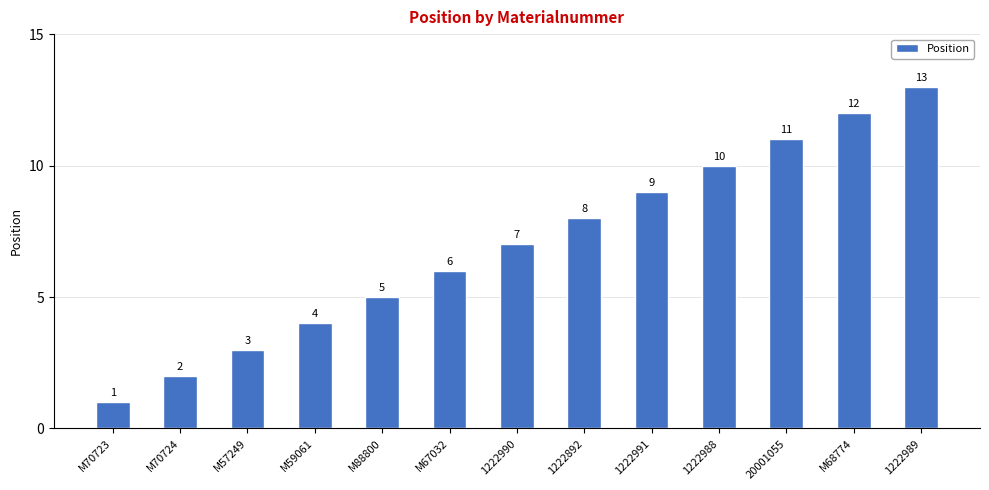

Approximately how many times larger is the value at 1222989 compared to 1222990?

1.9